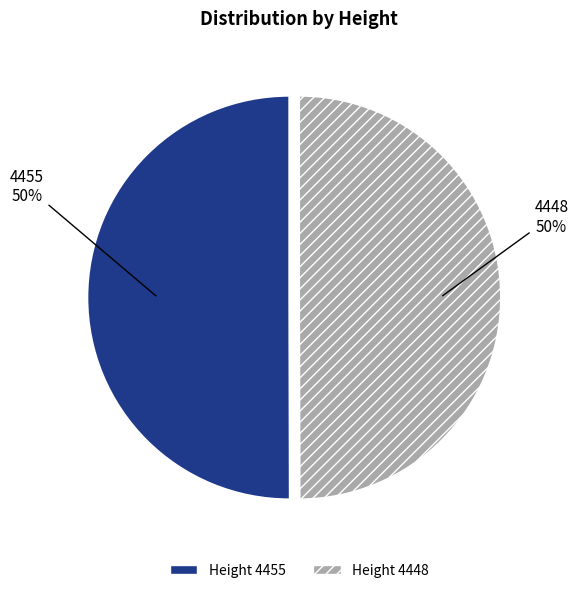

To the nearest percent, what is the average slice percentage?

50%